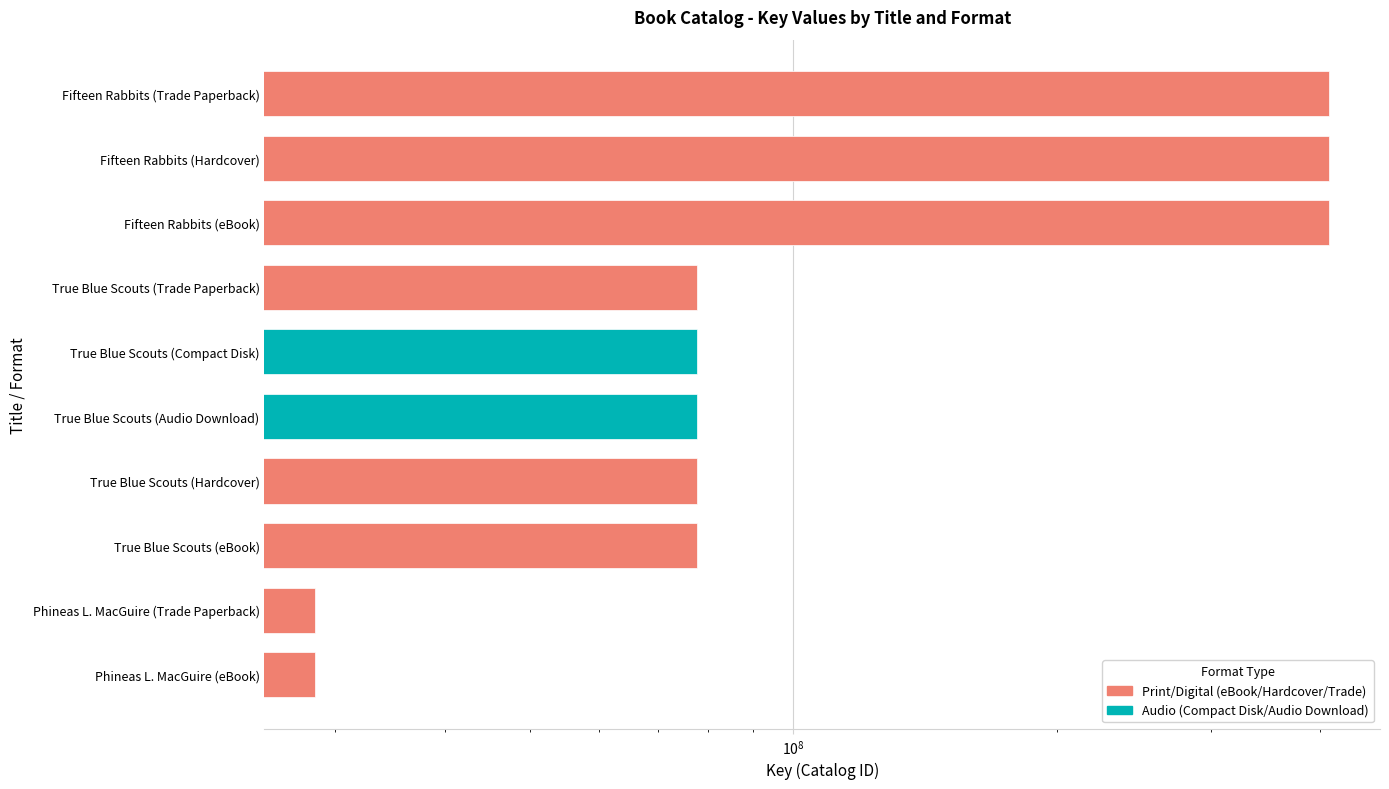

What is the label of the 7th bar from the right?

True Blue Scouts (Trade Paperback)